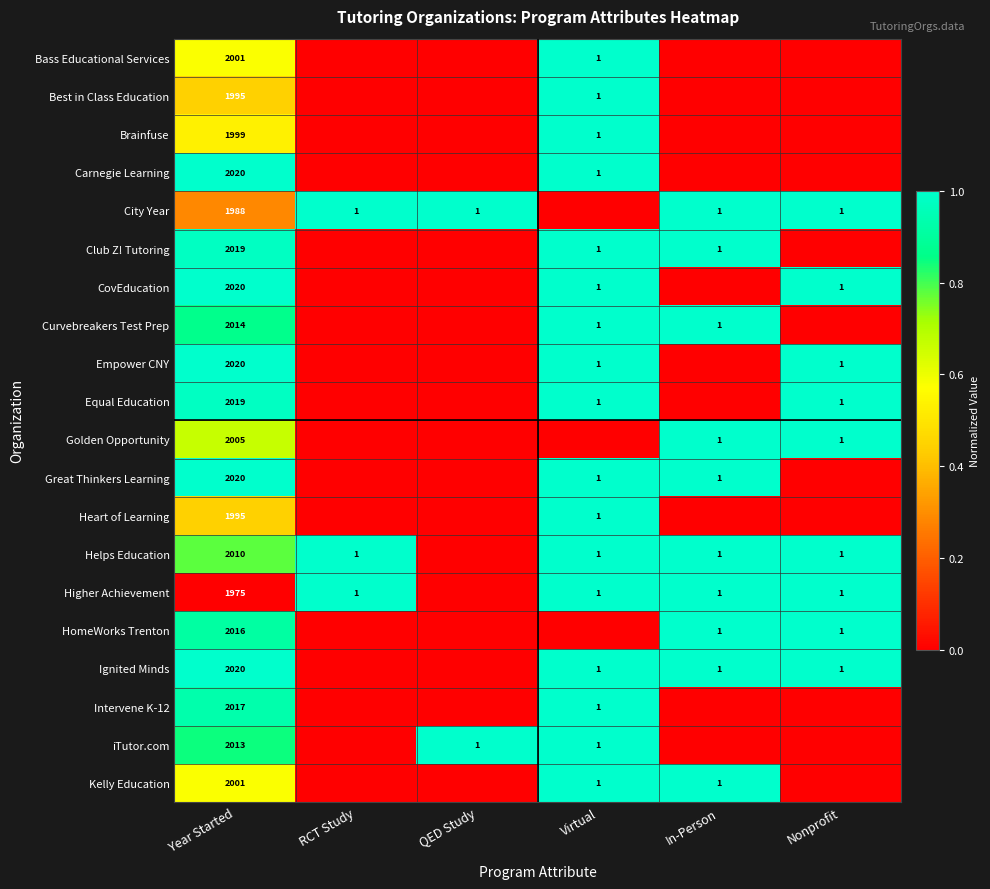

Is it true that Helps Education equals 3116 at Year Started?

False